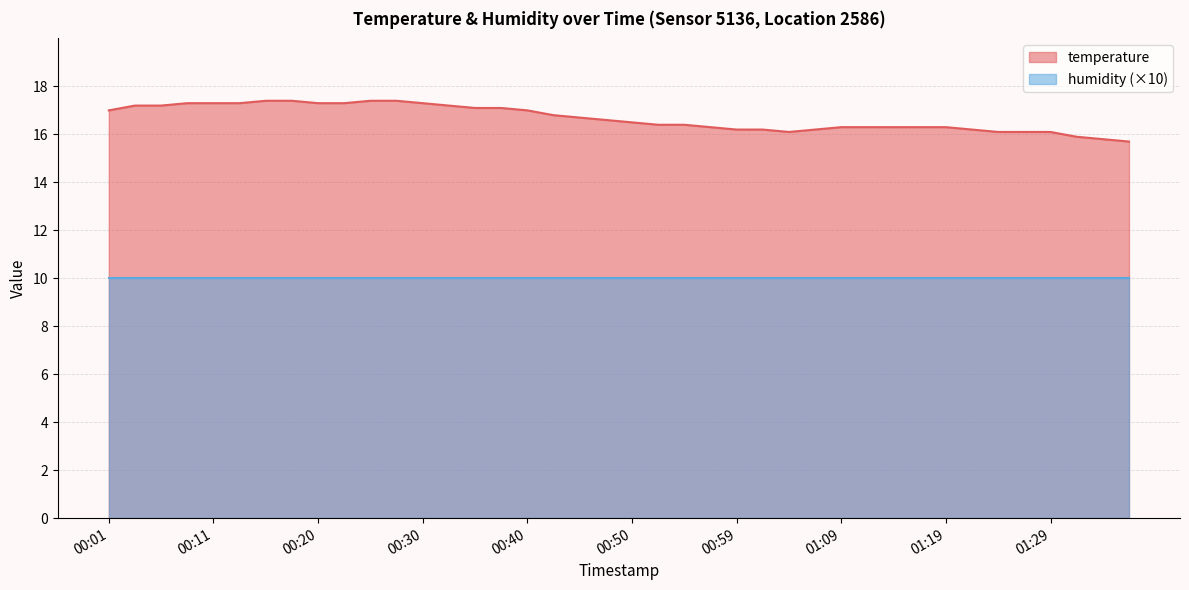

At which label does the data first exceed 16?

00:01